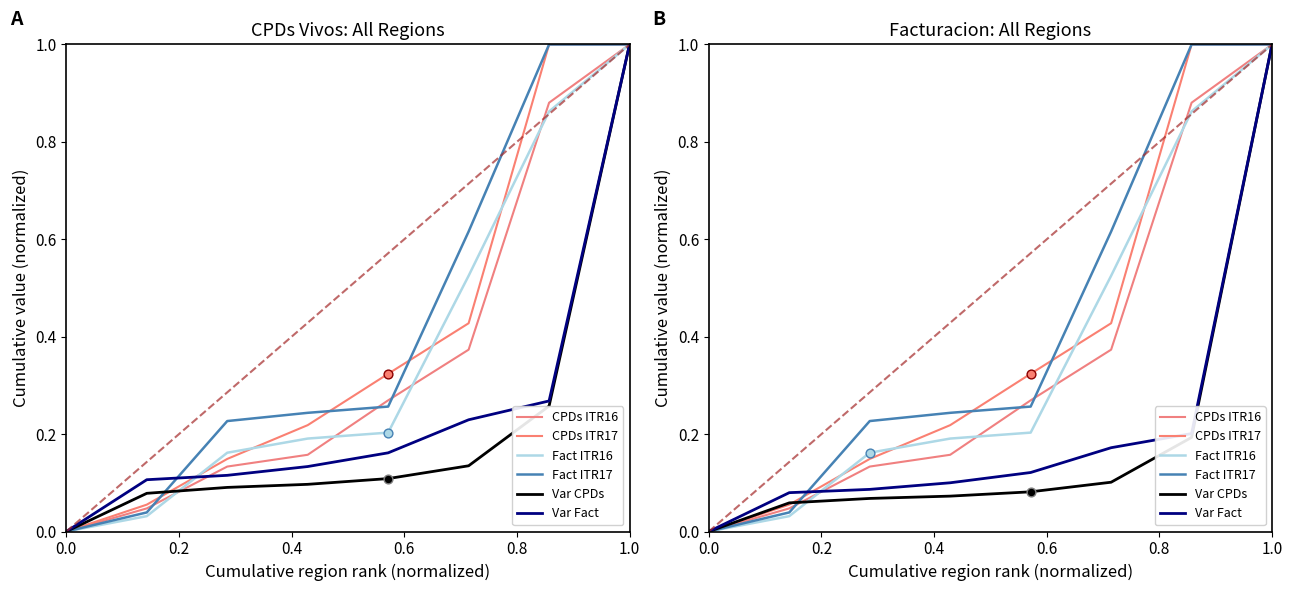

Which series reaches the minimum Y coordinate?

CPDs ITR16